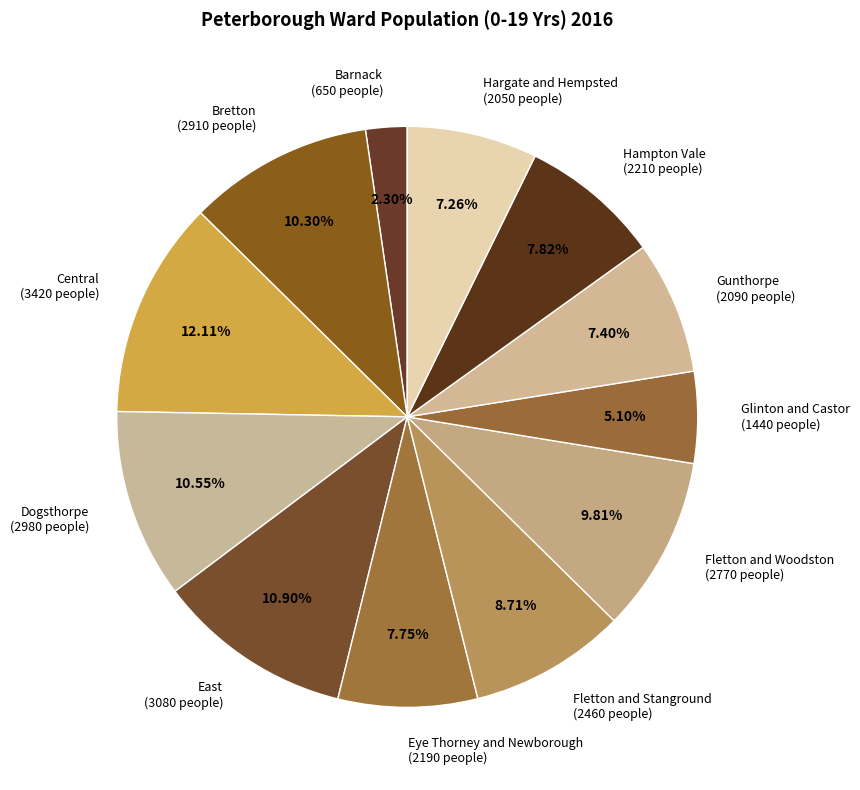

Which category has the biggest portion of the pie?

Central